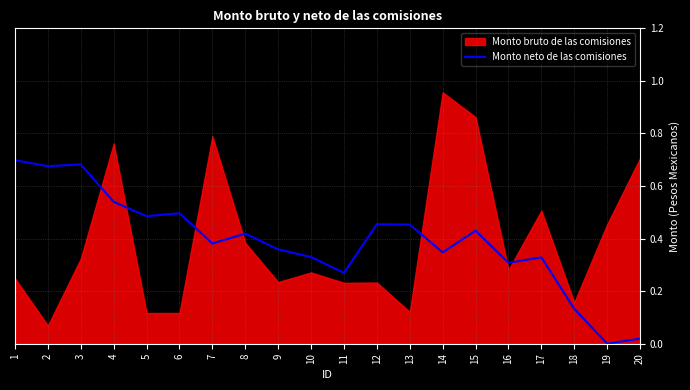

Count the number of values greater than 0.

19